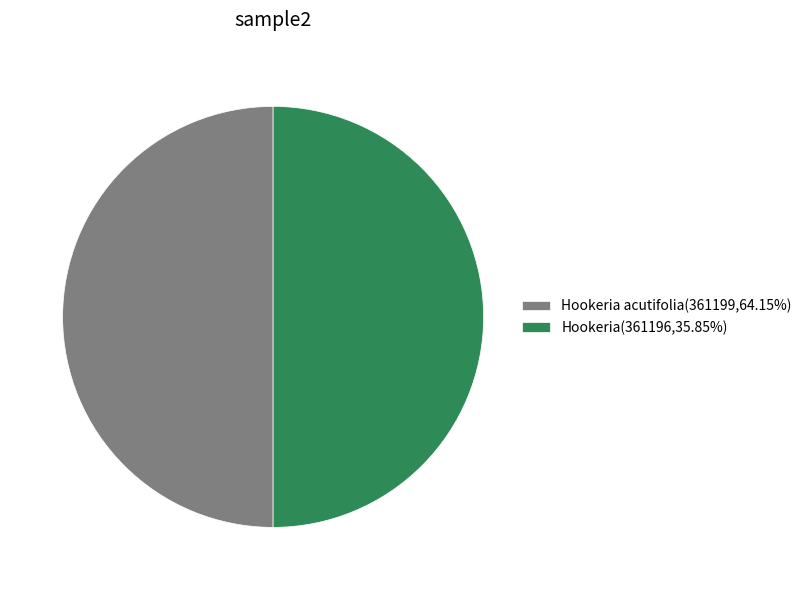

Do Hookeria acutifolia(361199,64.15%) and Hookeria(361196,35.85%) together represent more than half of the pie?

Yes